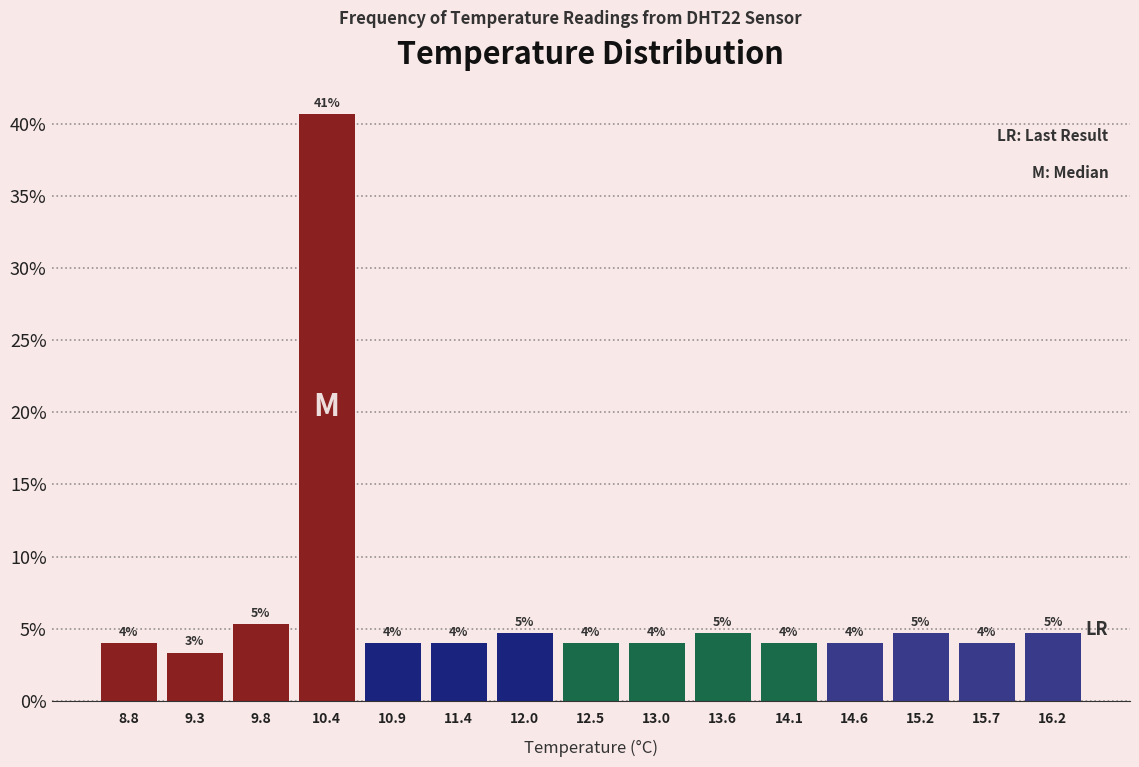

Which range on the x-axis has the tallest bar?

10.1 to 10.6